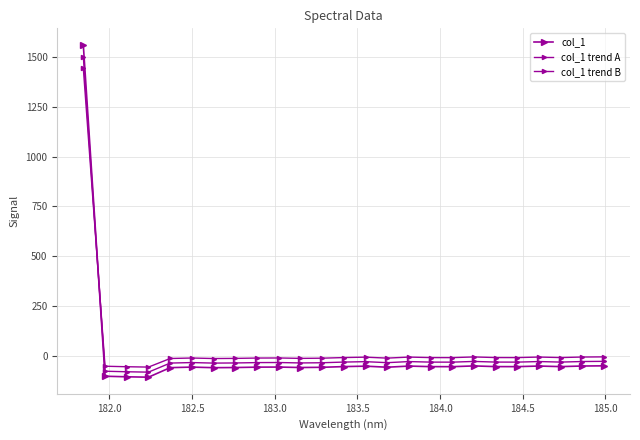

What is the difference between the maximum and second lowest values in the col_1 trend B series?

1498.8